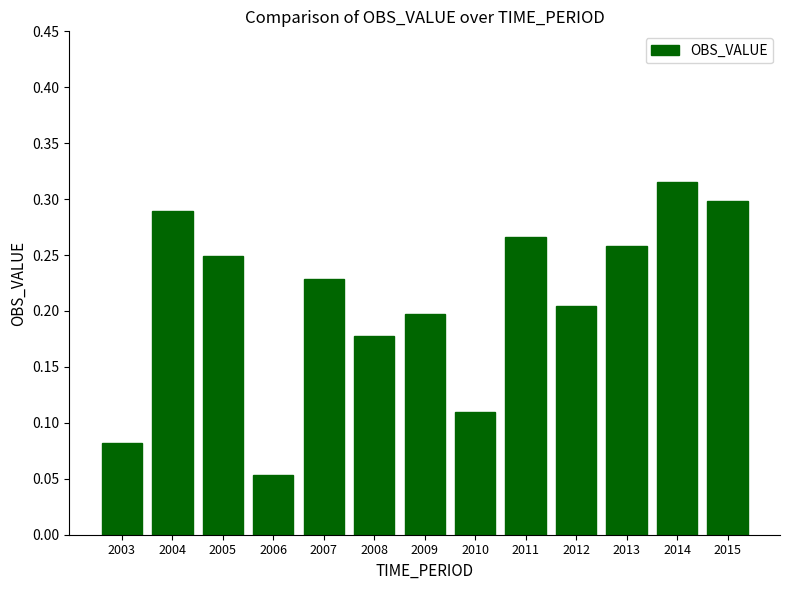

Rank the categories by value from highest to lowest.

2014, 2015, 2004, 2011, 2013, 2005, 2007, 2012, 2009, 2008, 2010, 2003, 2006